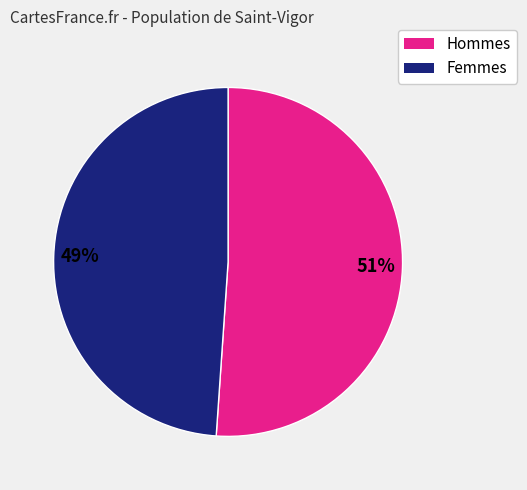

To the nearest percent, what is the difference between the largest and smallest slice percentages?

2%